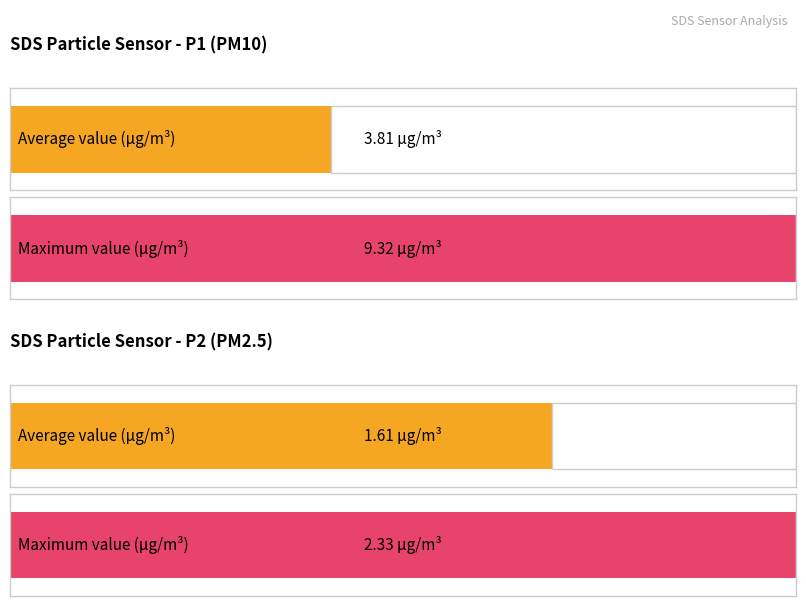

Rank the series by their average value, from highest to lowest.

SDS_P1, SDS_P2